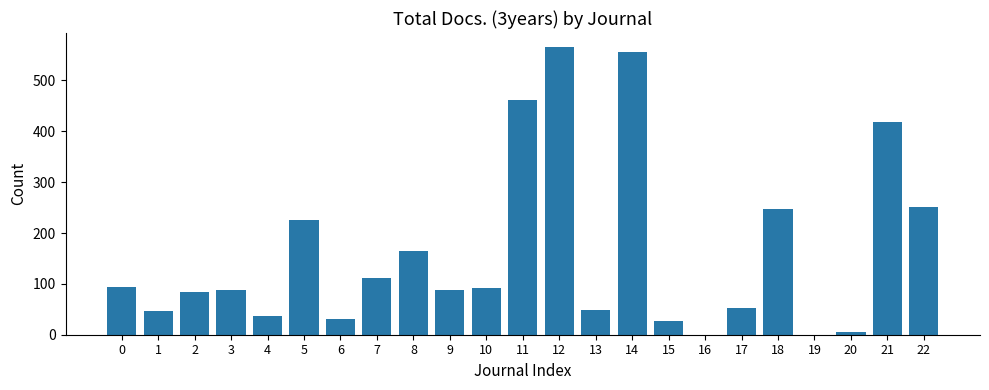

What is the greatest value displayed?

565